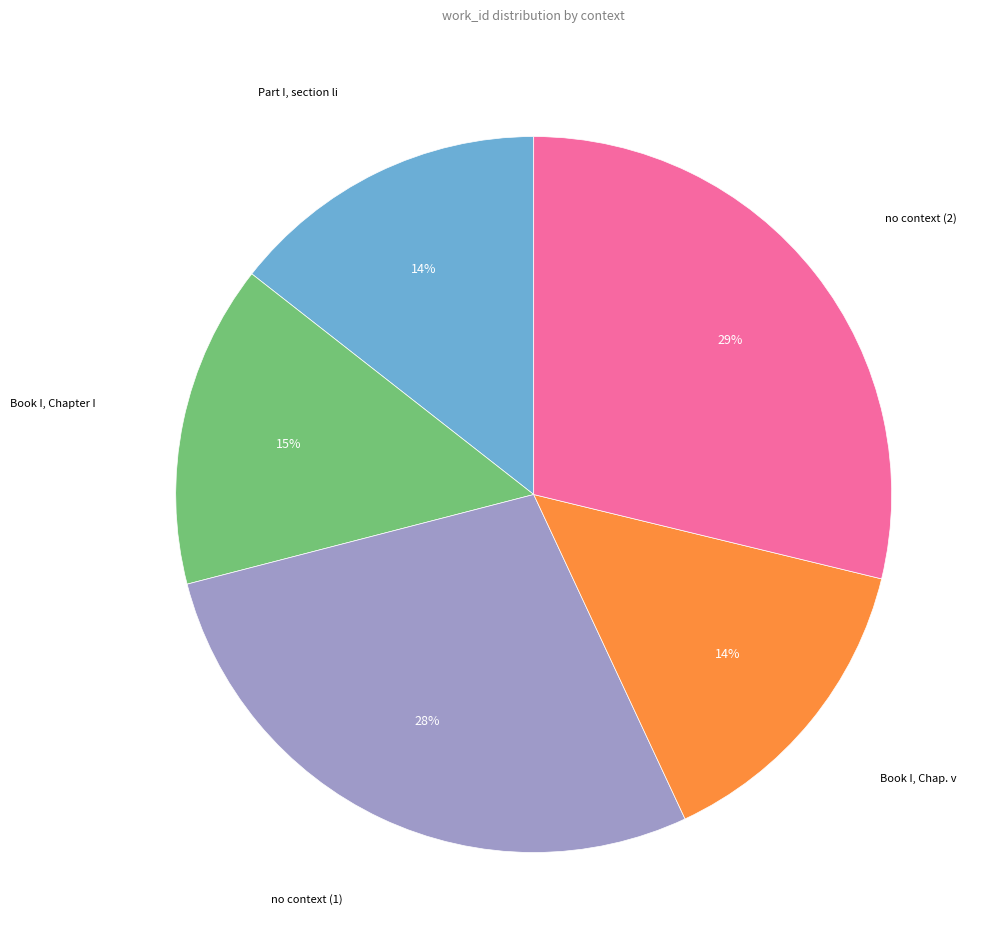

Is there any slice that represents more than half of the pie?

No